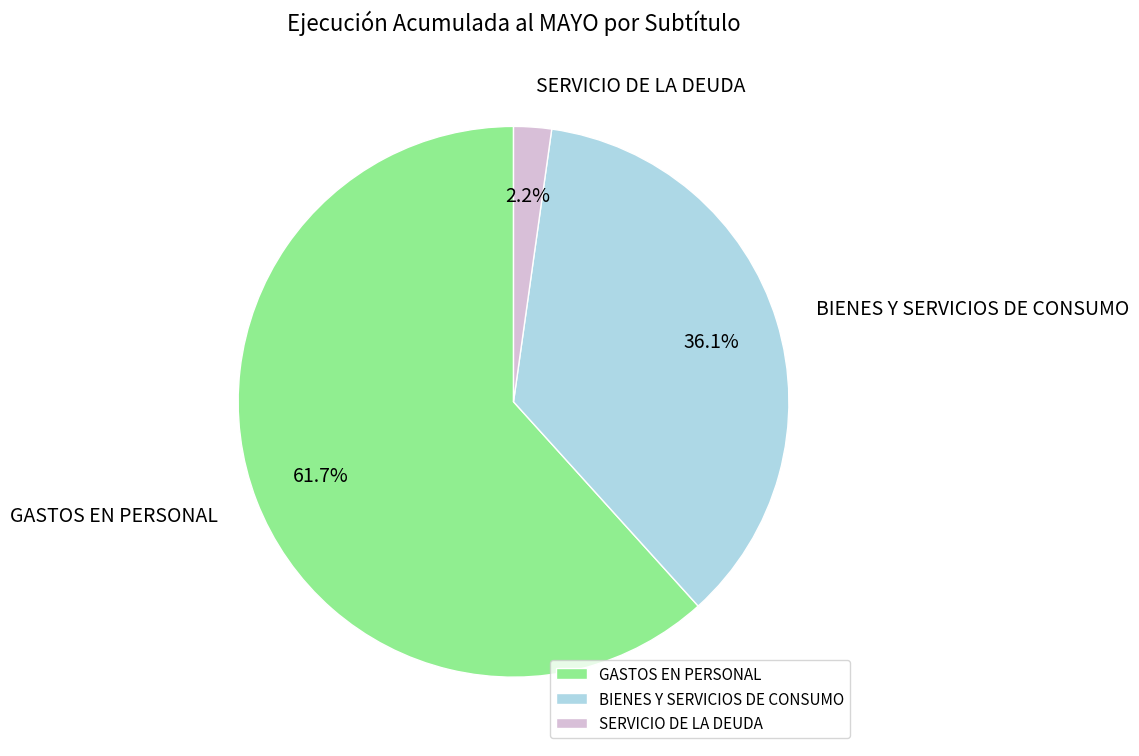

Does any single category account for the majority?

Yes